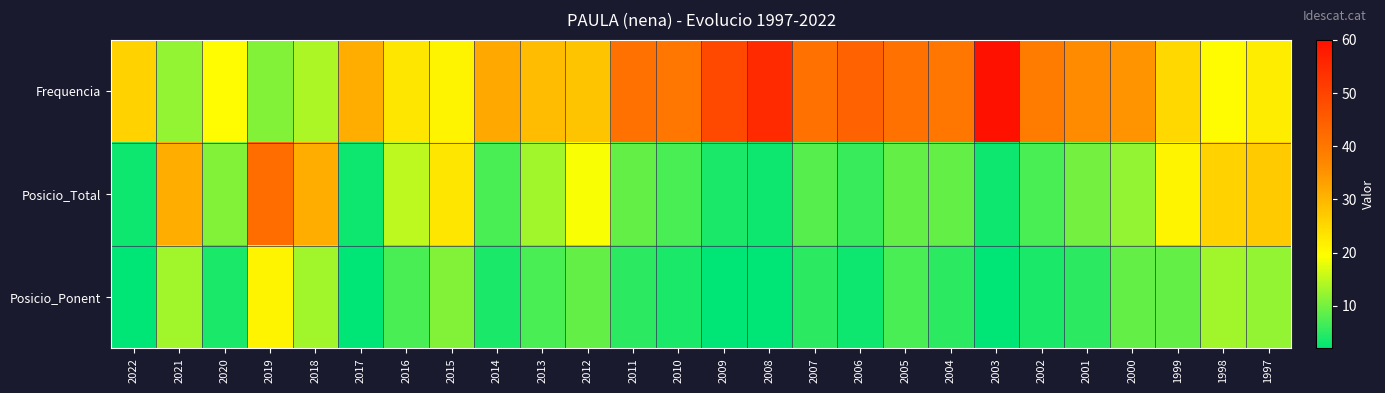

List the series in order of their overall mean, lowest first.

Posicio_Ponent, Posicio_Total, Frequencia